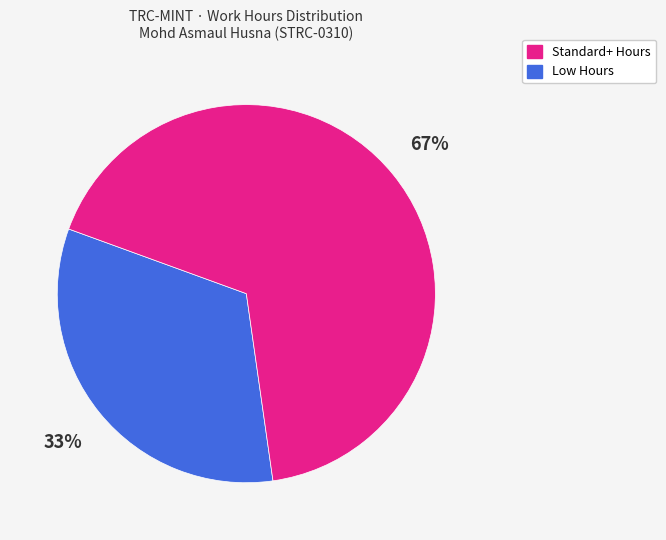

Is there any slice that represents more than half of the pie?

Yes